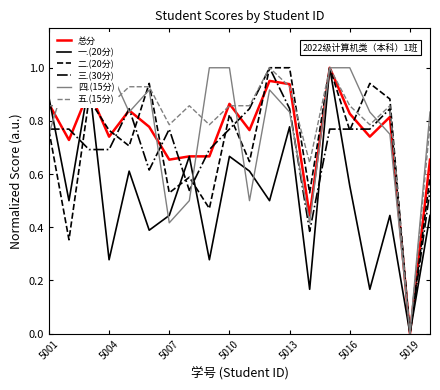

List the series in order of their peak value, lowest first.

总分, 一.(20分), 二.(20分), 三.(30分), 四.(15分), 五.(15分)